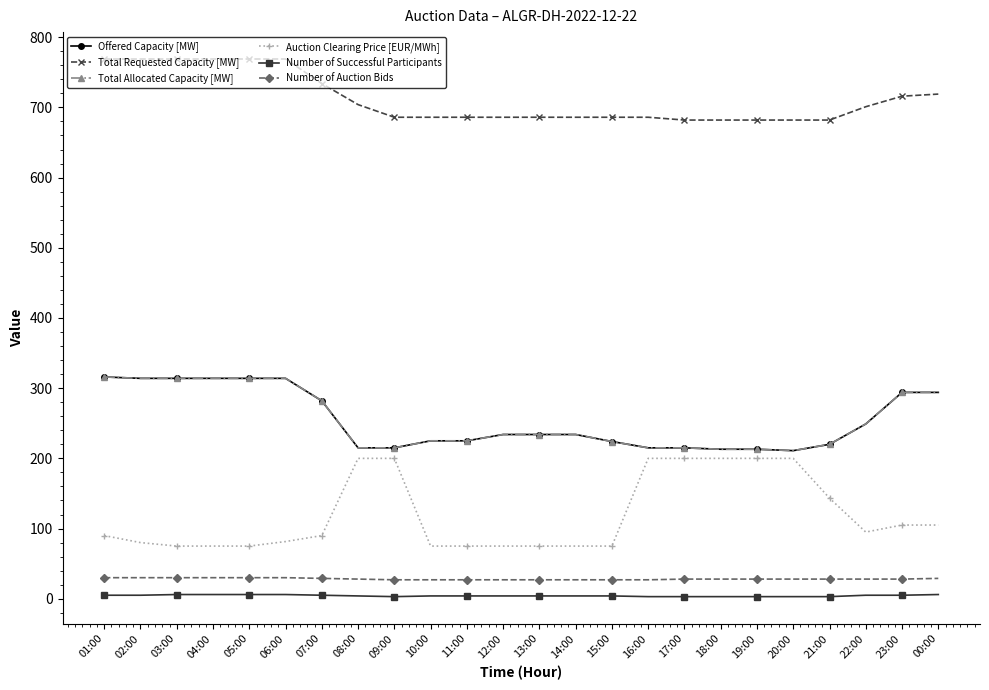

What is the sum of all Total Allocated Capacity [MW] values?

6098.0